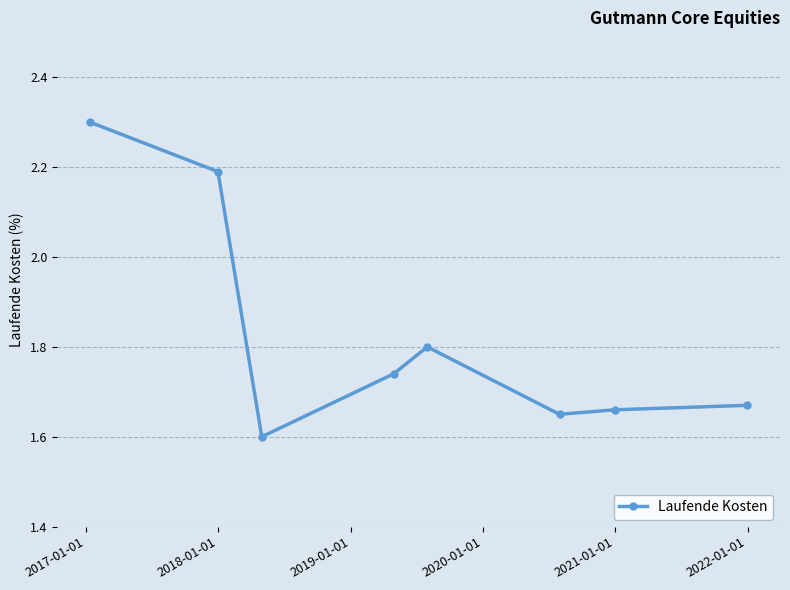

What is the sum of all values?

14.6